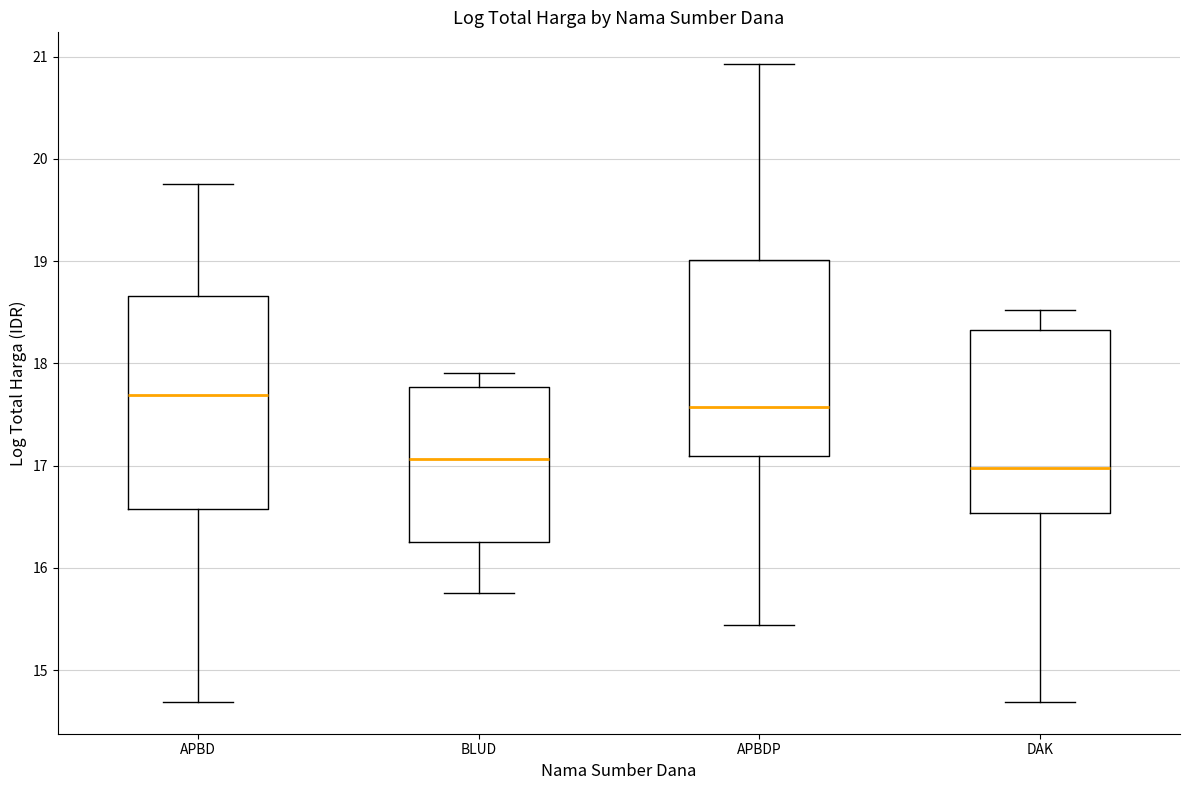

Reading left to right, transcribe this box plot: for each box, give where its median line is, the range the box spans, and where its two whiskers end, as read against the y-axis. The values are not printed on the chart, so give them approximately, as read against the axis.

APBD: median 17.7, box 16.6 to 18.7, whiskers 14.7 to 19.8
BLUD: median 17.1, box 16.2 to 17.8, whiskers 15.8 to 17.9
APBDP: median 17.6, box 17.1 to 19.0, whiskers 15.4 to 20.9
DAK: median 17.0, box 16.5 to 18.3, whiskers 14.7 to 18.5